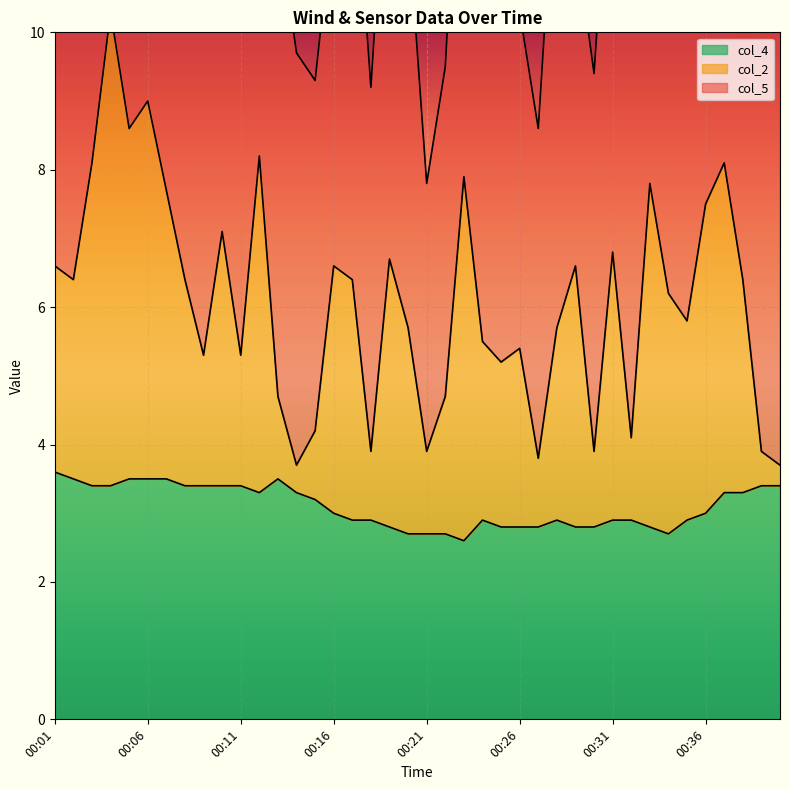

What is the difference between the second highest and minimum values in the col_2 series?

5.3